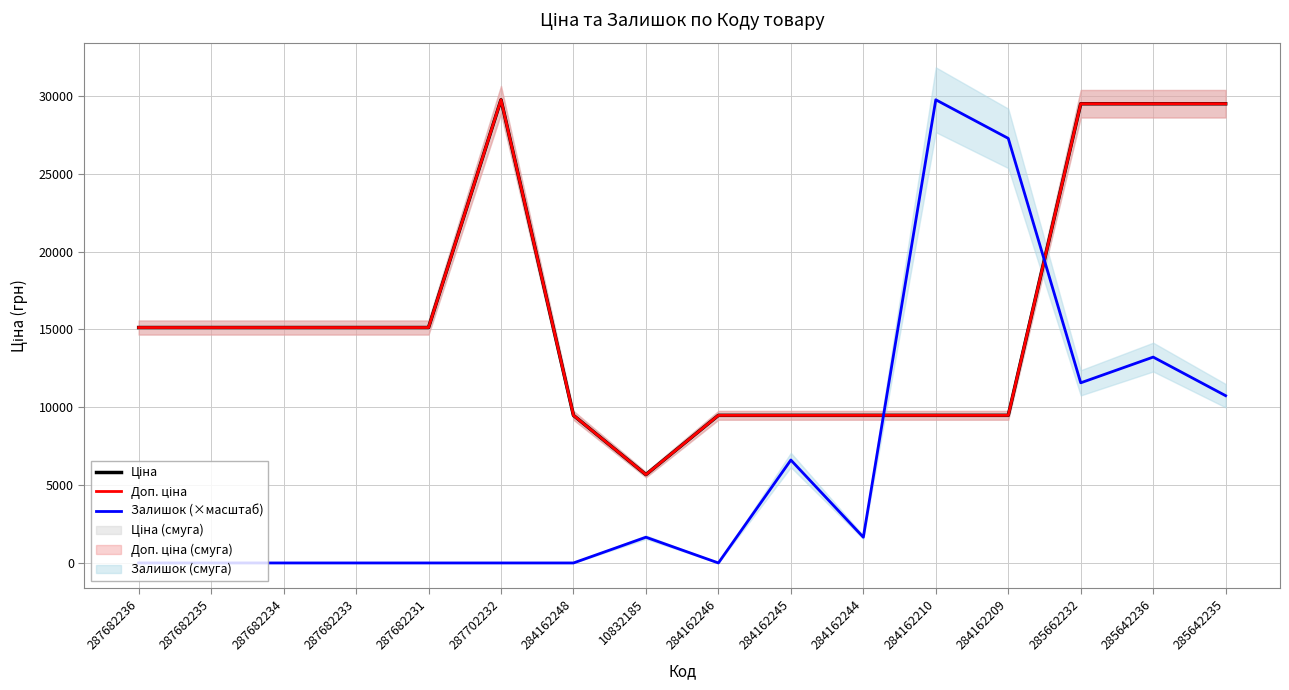

Is the value of Ціна at 284162248 greater than the value of Доп. ціна at 284162209?

No